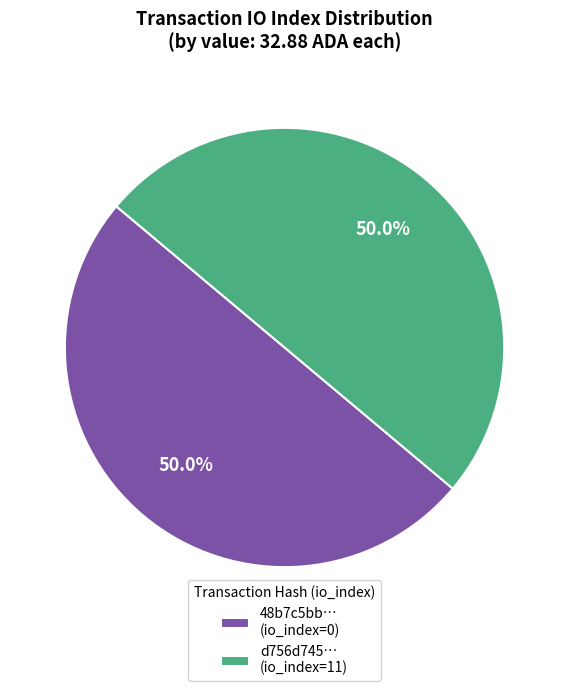

Do d756d745… (io_index=11) and 48b7c5bb… (io_index=0) together represent more than half of the pie?

Yes